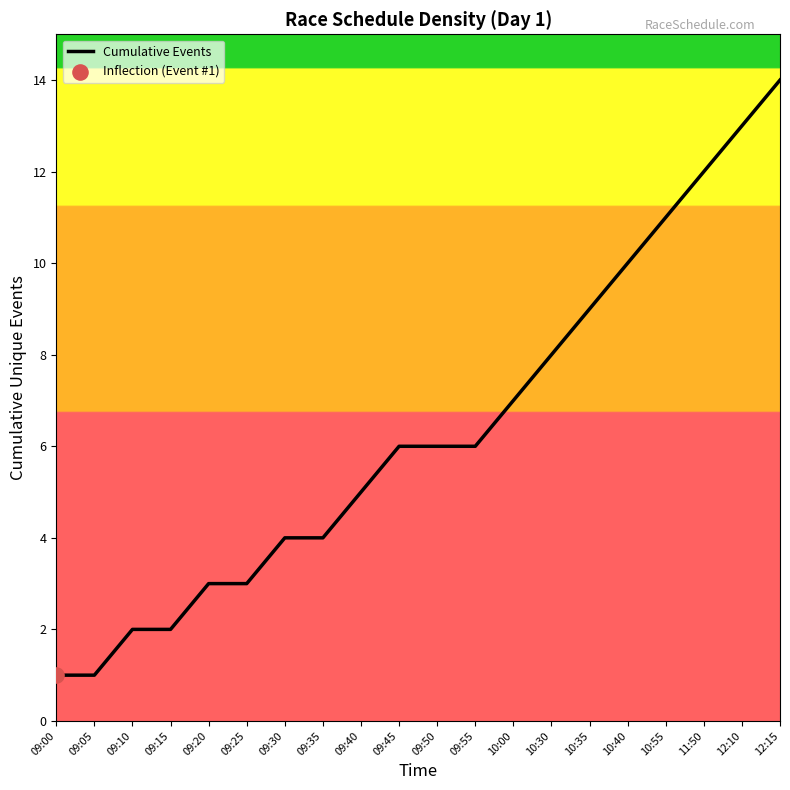

What is the ratio of the value at 09:05 to the value at 09:20?

0.3